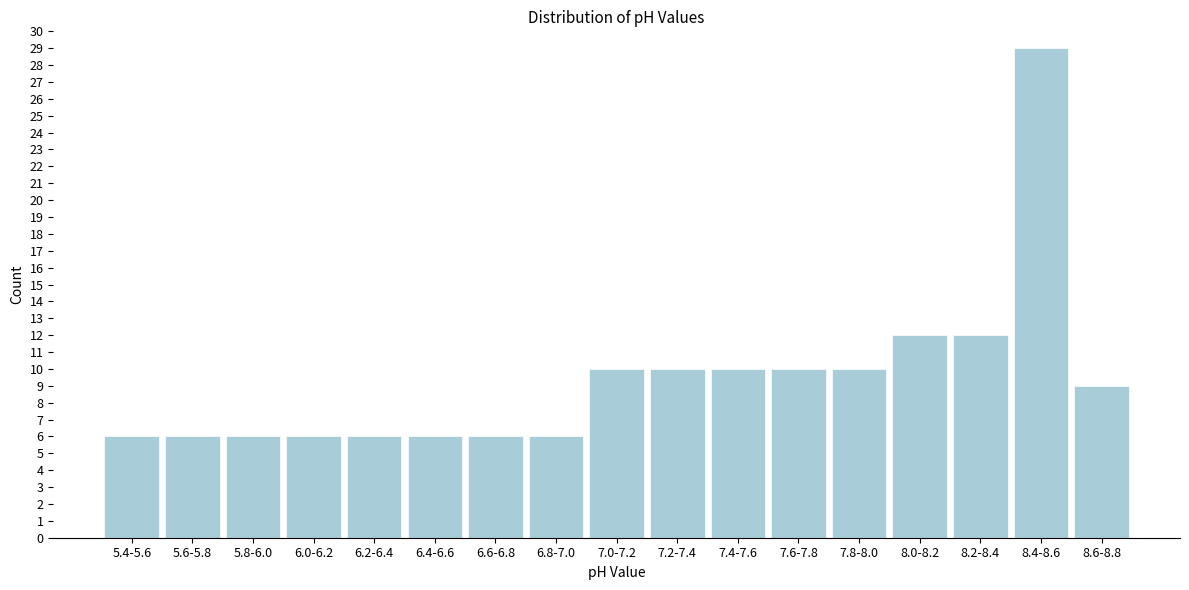

Reading left to right, extract all data points from this chart.

5.4-5.6=6	5.6-5.8=6	5.8-6.0=6	6.0-6.2=6	6.2-6.4=6	6.4-6.6=6	6.6-6.8=6	6.8-7.0=6	7.0-7.2=10	7.2-7.4=10	7.4-7.6=10	7.6-7.8=10	7.8-8.0=10	8.0-8.2=12	8.2-8.4=12	8.4-8.6=29	8.6-8.8=9